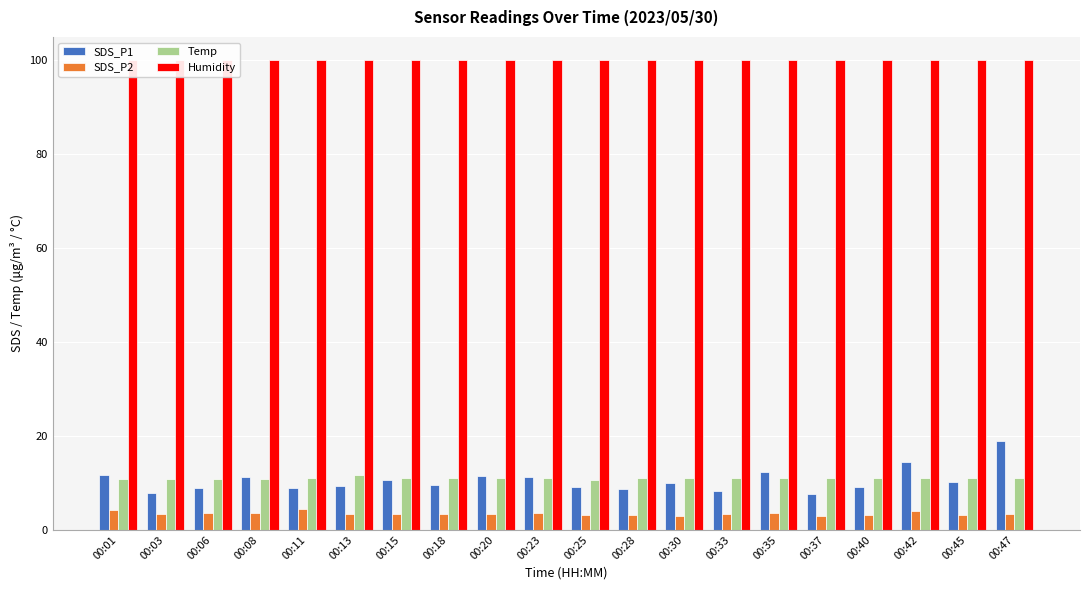

What is the total value across all series at 00:45?

124.2